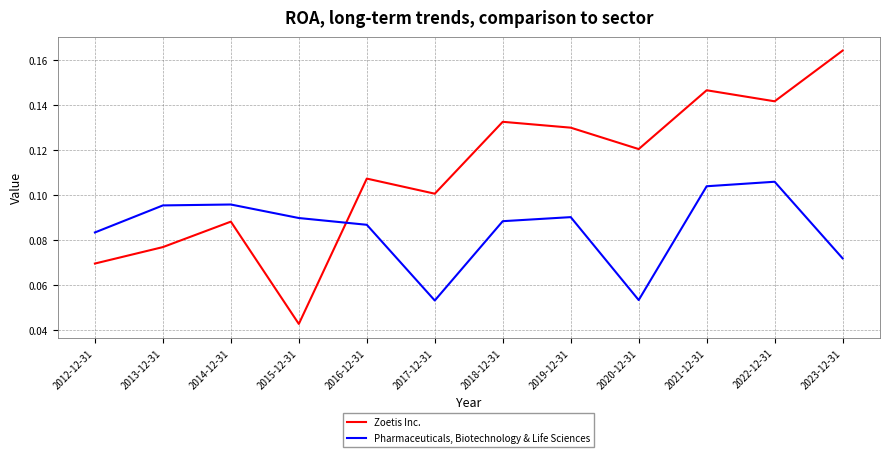

Which label corresponds to the largest value in the chart?

2023-12-31